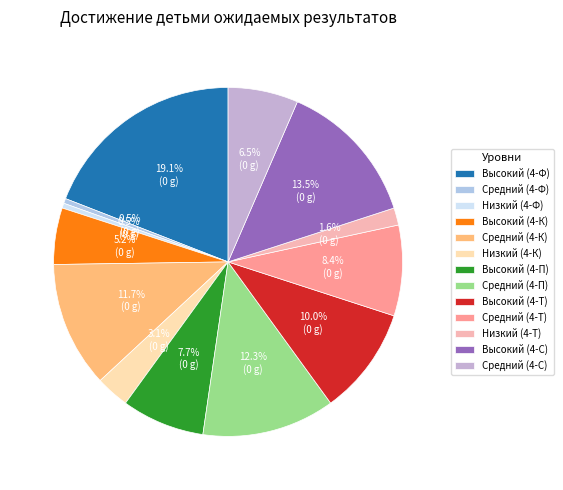

Between Высокий (4-К) and Низкий (4-Ф), which is larger?

Высокий (4-К)